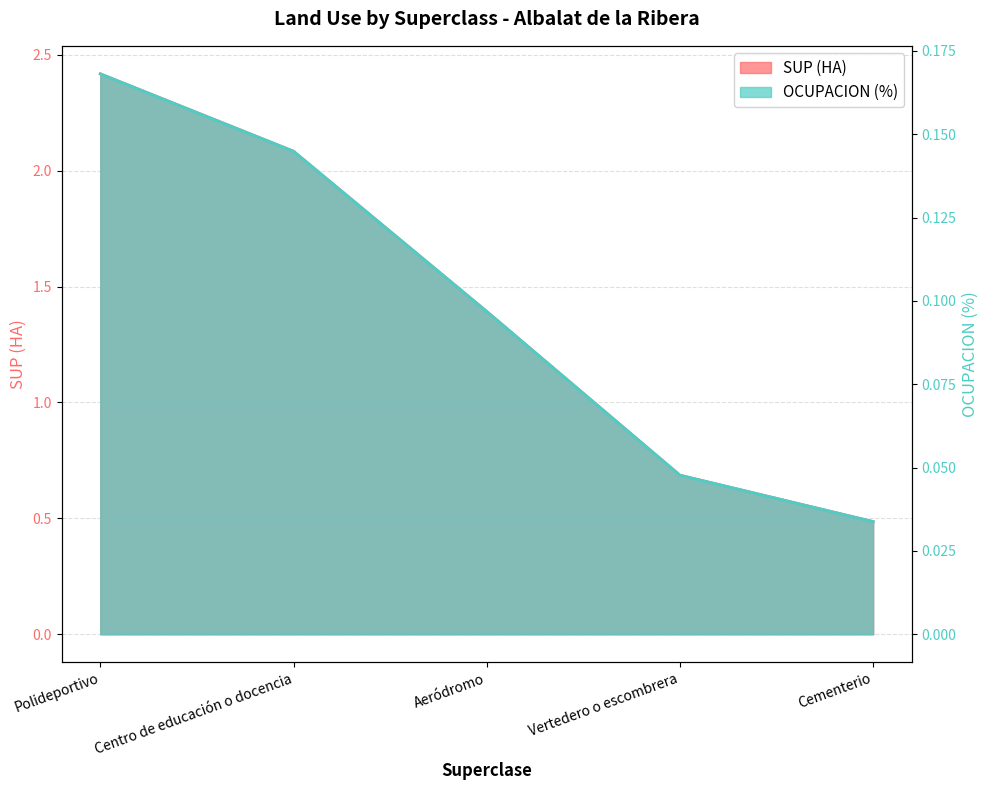

Reading left to right, extract all data points from this chart.

SUP (HA): Polideportivo=2.4	Centro de educación o docencia=2.1	Aeródromo=1.4	Vertedero o escombrera=0.7	Cementerio=0.5
OCUPACION (%): Polideportivo=0.2	Centro de educación o docencia=0.1	Aeródromo=0.1	Vertedero o escombrera=0.0	Cementerio=0.0